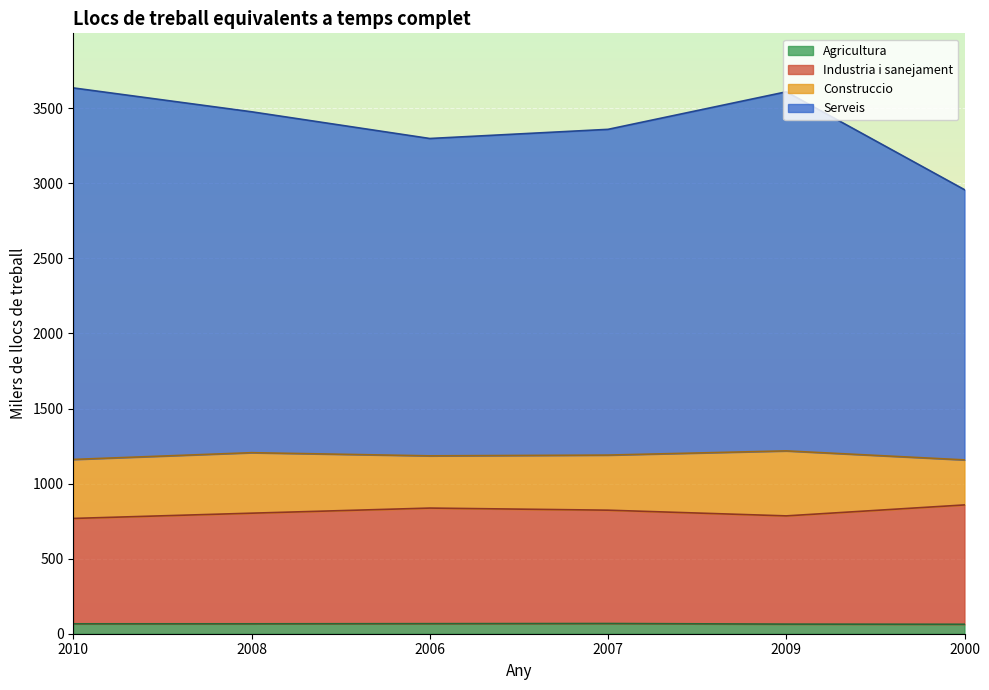

How many interior local peaks does the Agricultura series have?

1